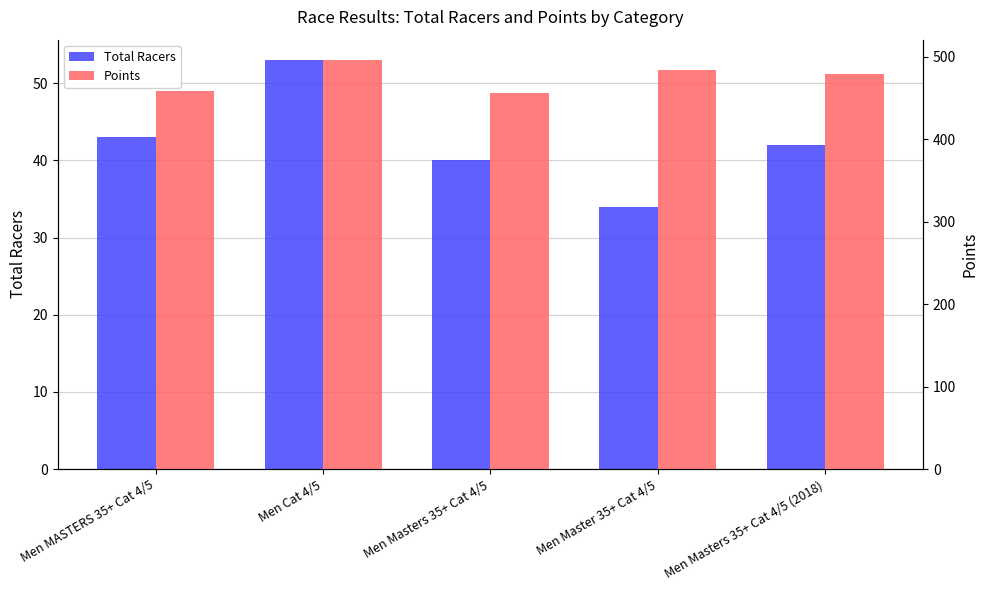

At how many categories does at least one series exceed 86?

5